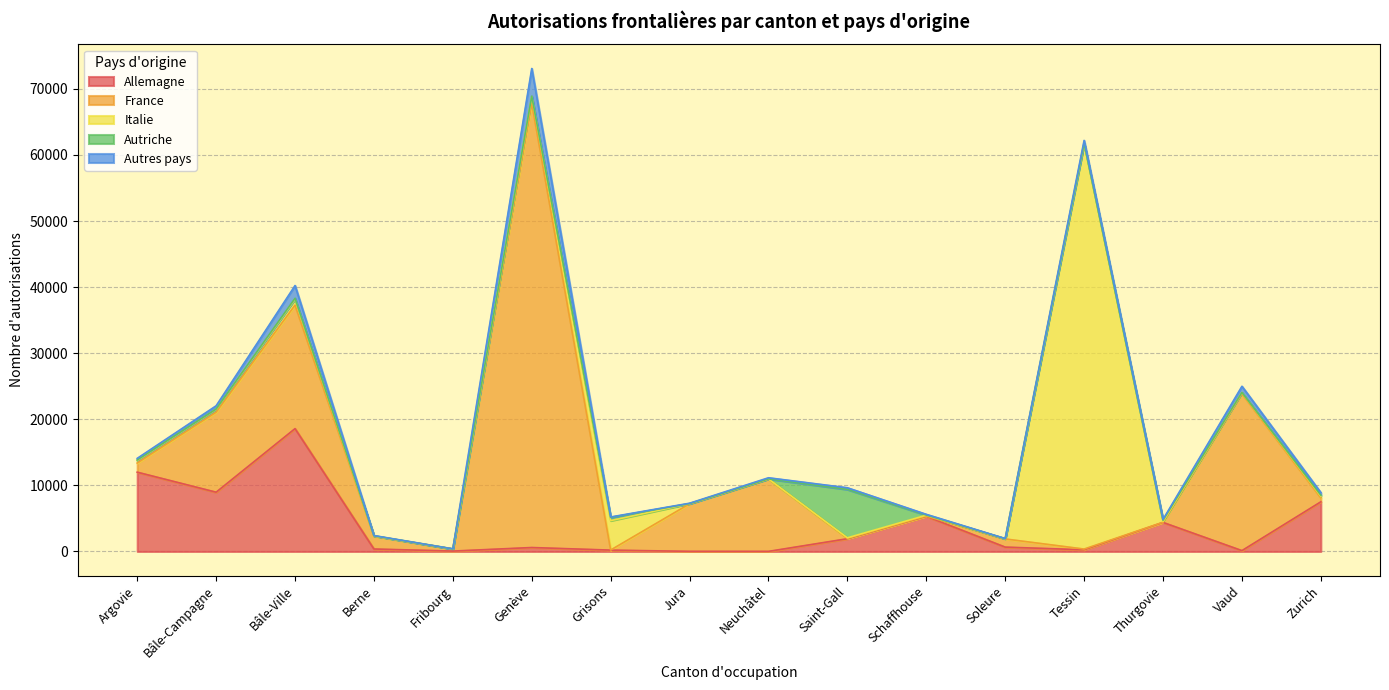

How many data points does each series have?

16